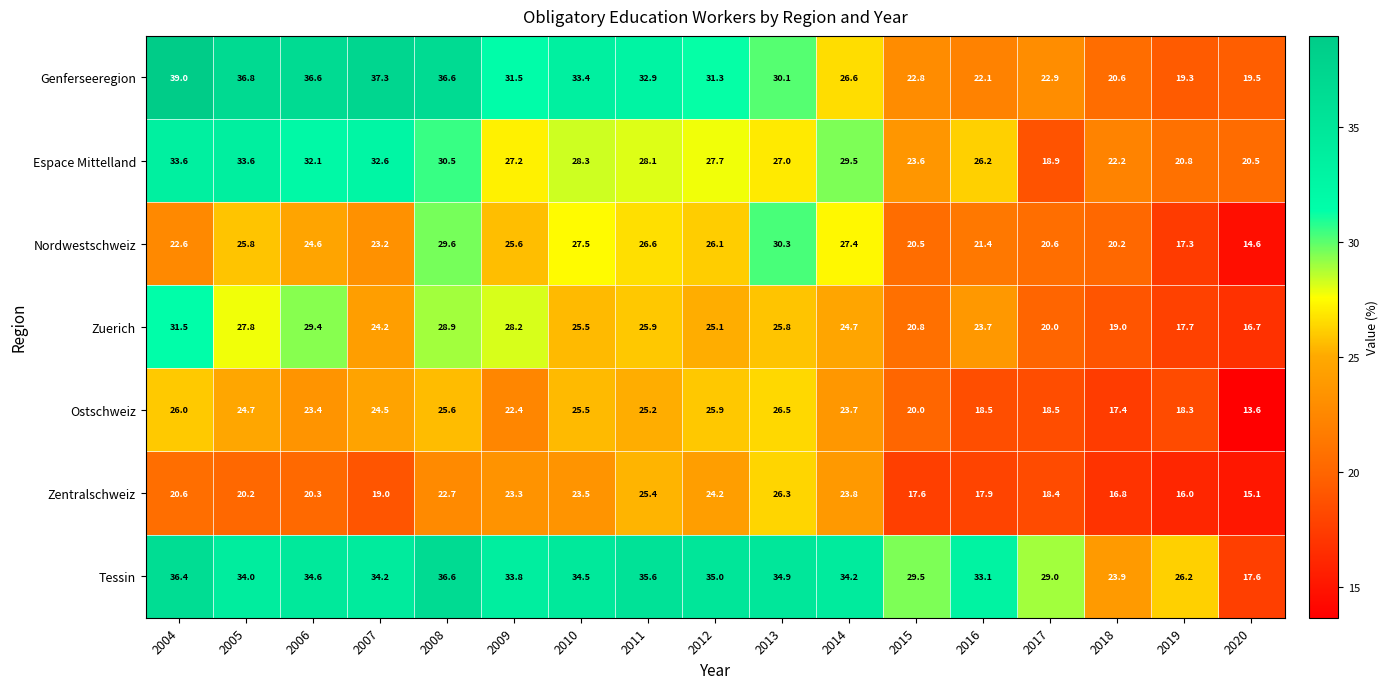

True or false: Tessin has a value of 29.5 at 2015.

True